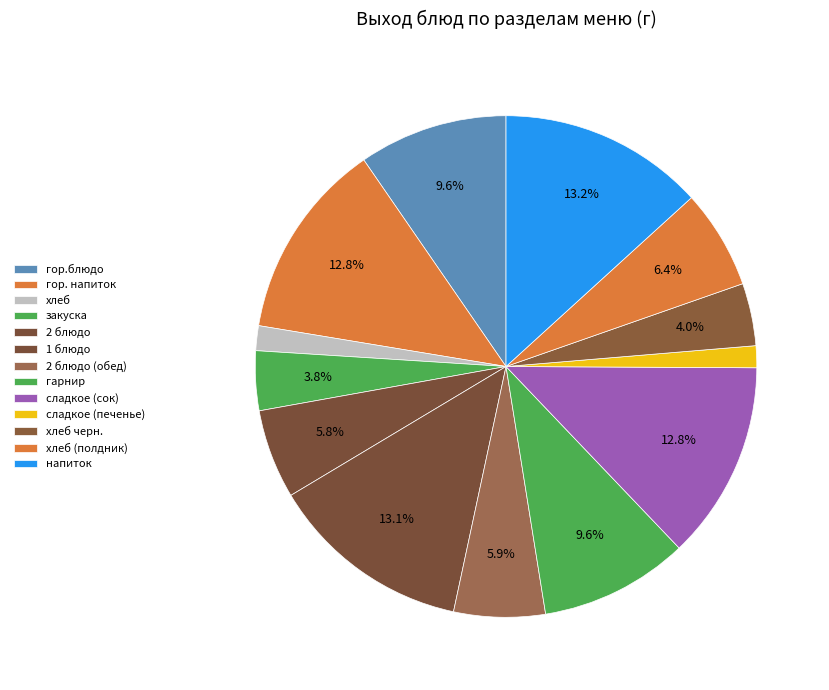

What percentage is the сладкое (печенье) slice, to the nearest percent?

1%